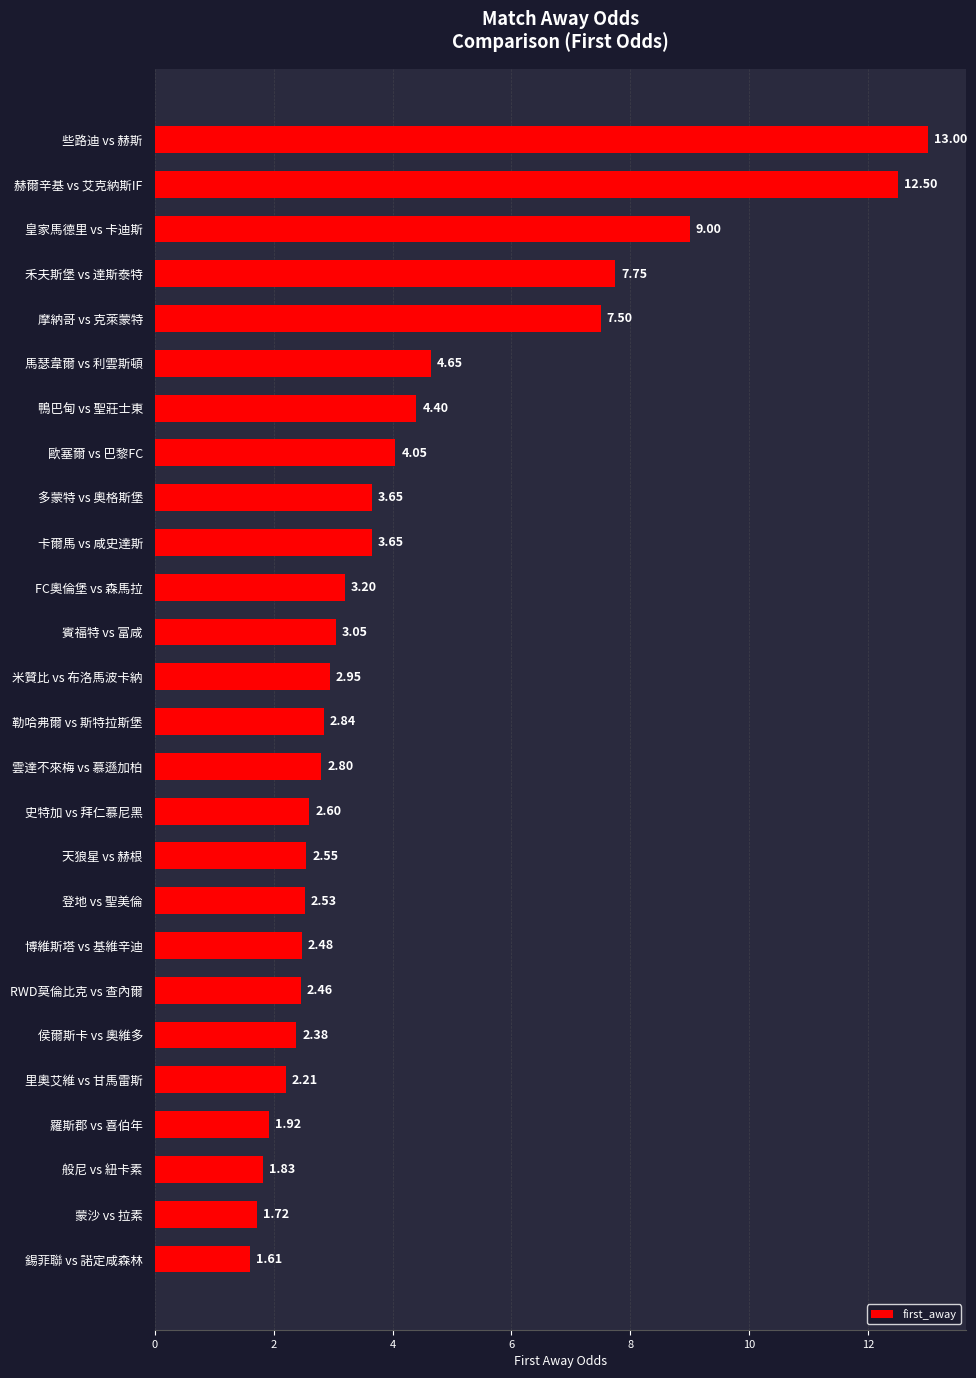

Which category has the highest value across all series?

些路迪 vs 赫斯